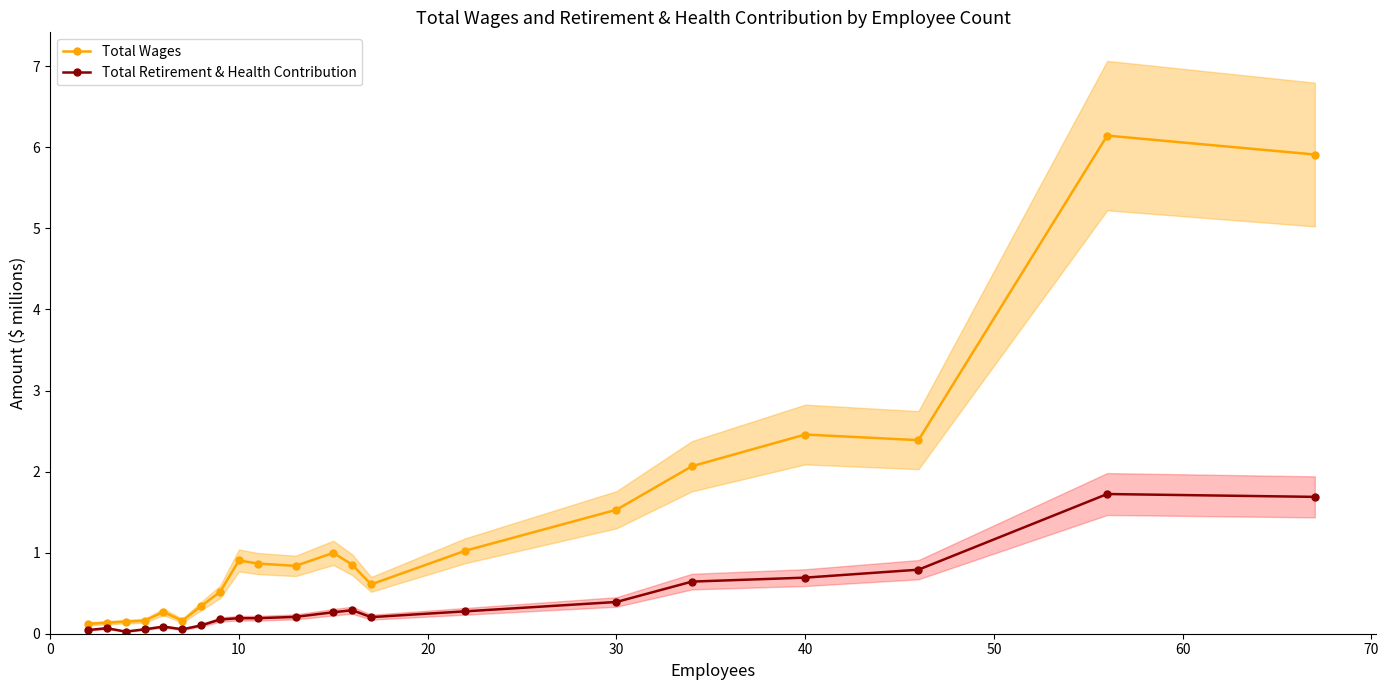

Reading right to left, transcribe all the data shown in this chart.

Total Wages: 5.9	6.1	2.4	2.5	2.1	1.5	1.0	0.6	0.9	1.0	0.8	0.9	0.9	0.5	0.3	0.2	0.3	0.2	0.1	0.1	0.1
Total Retirement & Health Contribution: 1.7	1.7	0.8	0.7	0.6	0.4	0.3	0.2	0.3	0.3	0.2	0.2	0.2	0.2	0.1	0.1	0.1	0.1	0.0	0.1	0.0